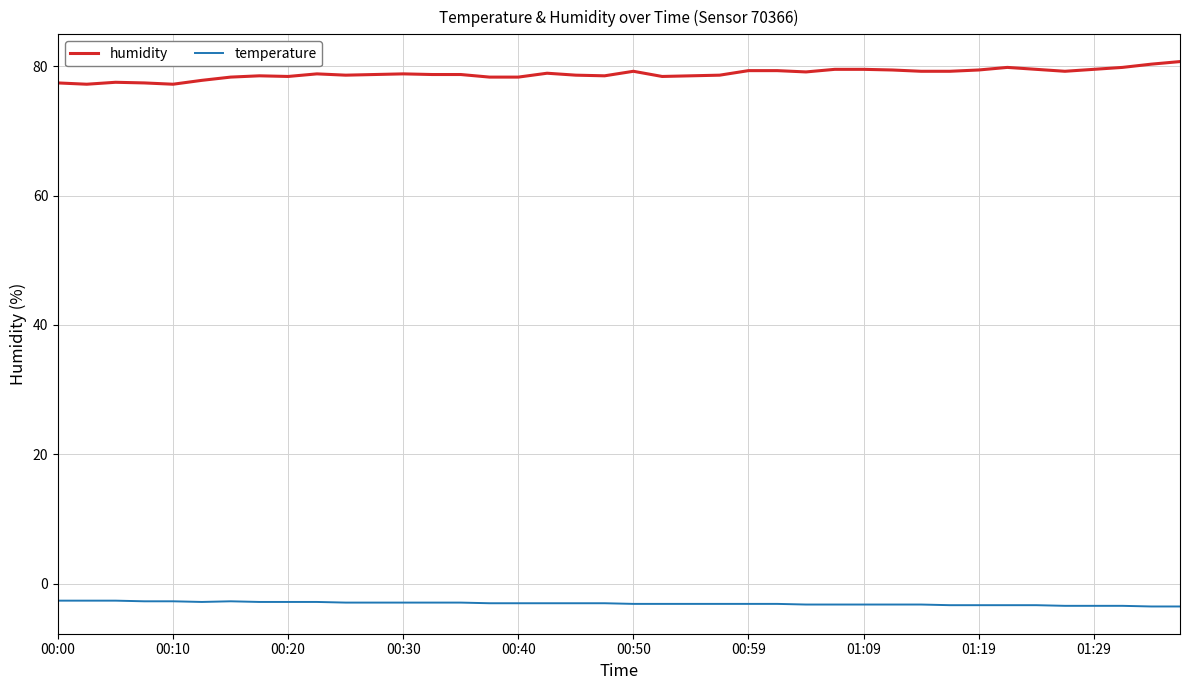

Which series has the largest total across all categories?

humidity